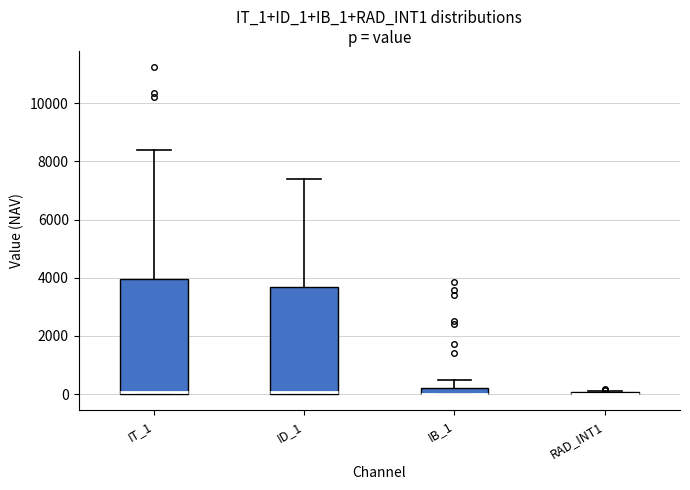

Comparing the boxes themselves (not the whiskers), which one is the tallest?

IT_1